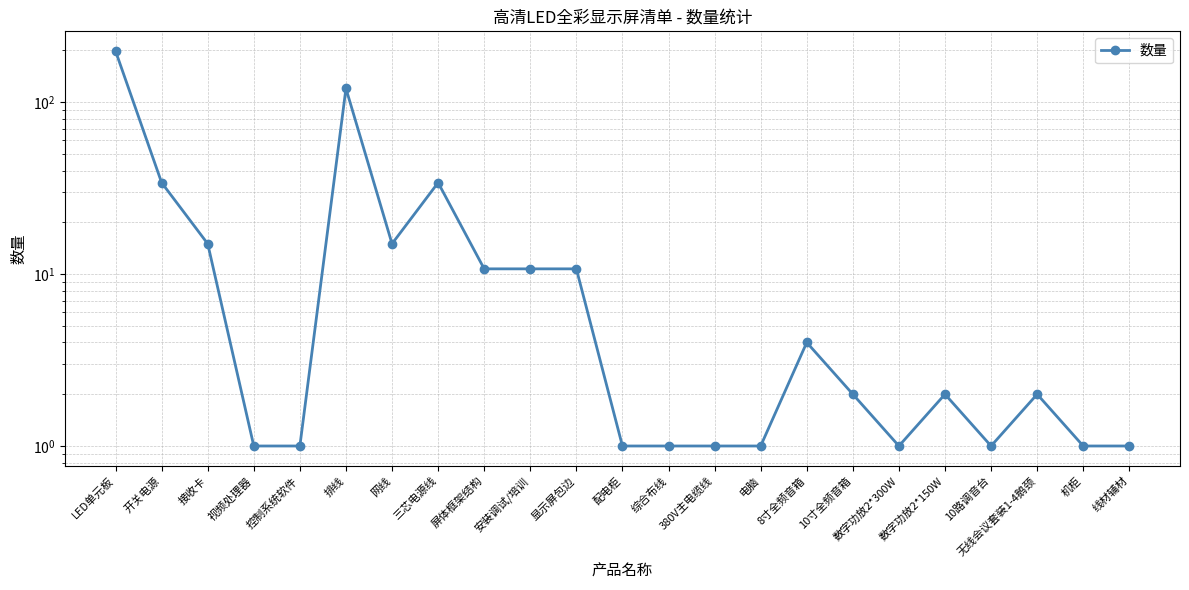

Reading left to right, what are all the values shown in this chart?

LED单元板=198.0	开关电源=34.0	接收卡=15.0	视频处理器=1.0	控制系统软件=1.0	排线=120.0	网线=15.0	三芯电源线=34.0	屏体框架结构=10.7	安装调试/培训=10.7	显示屏包边=10.7	配电柜=1.0	综合布线=1.0	380V主电缆线=1.0	电脑=1.0	8寸全频音箱=4.0	10寸全频音箱=2.0	数字功放2*300W=1.0	数字功放2*150W=2.0	10路调音台=1.0	无线会议套装1-4鹅颈=2.0	机柜=1.0	线材辅材=1.0